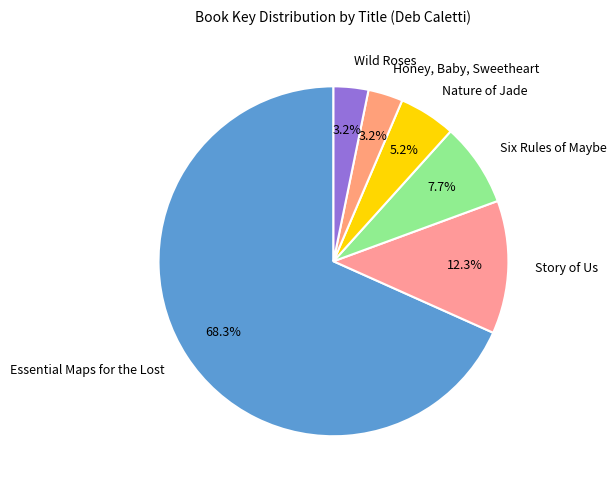

Does any single category account for the majority?

Yes